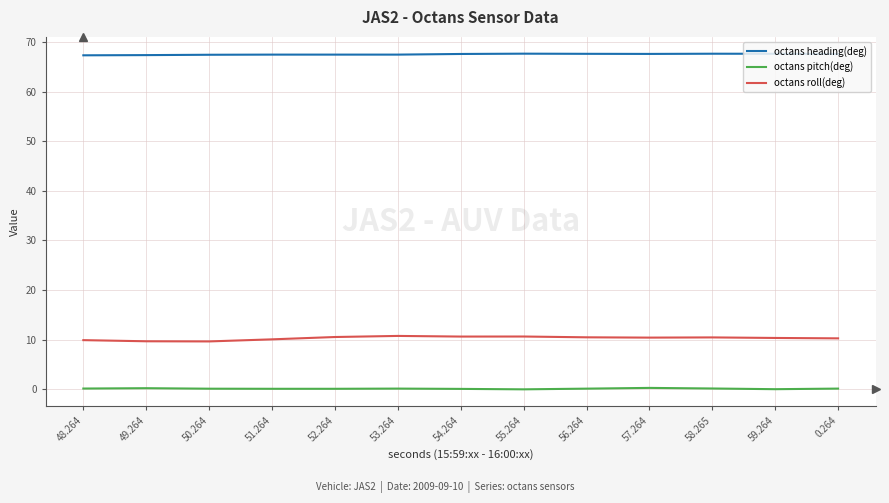

Which series has the largest total across all categories?

octans heading(deg)